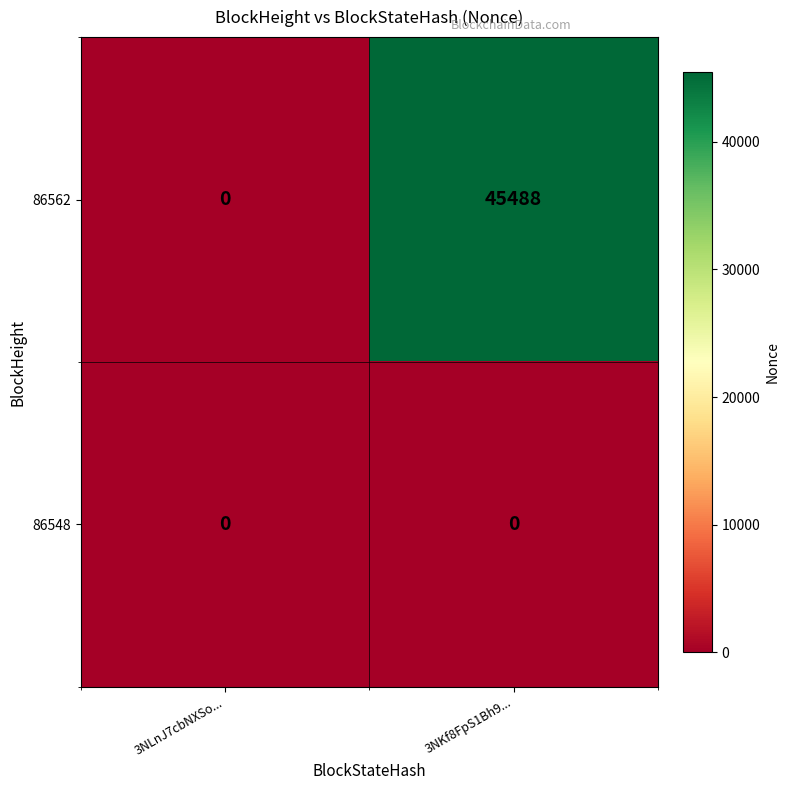

Which series has the largest total across all categories?

86562